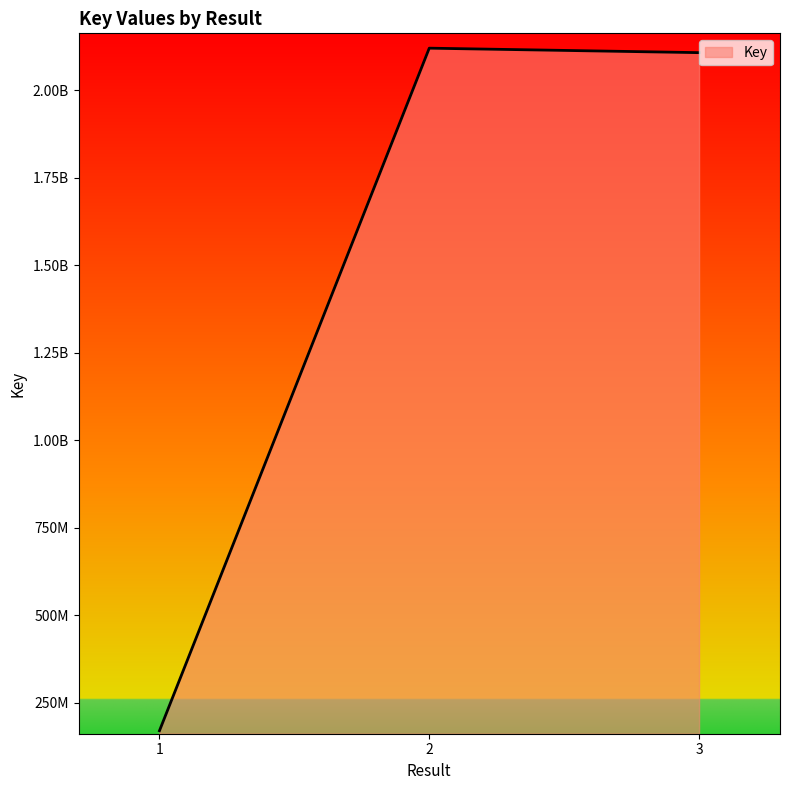

Is this an area chart (filled region under the line)?

Yes